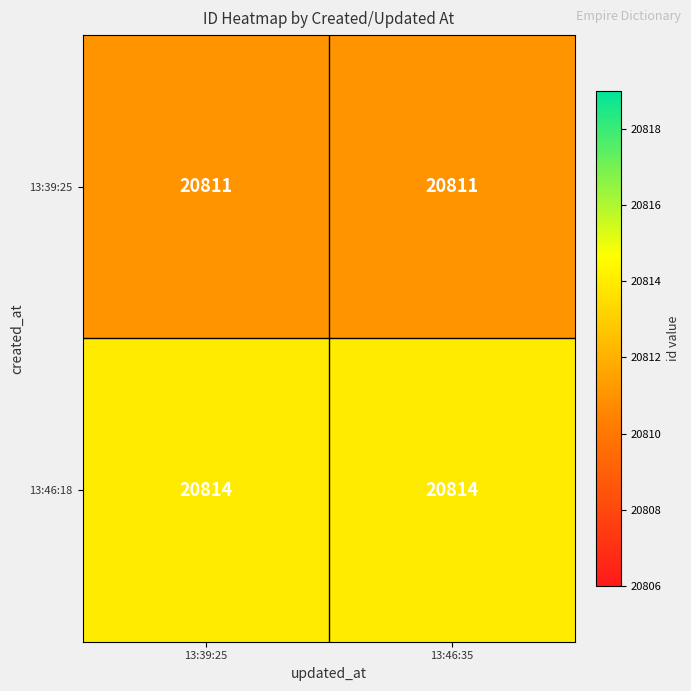

Which series has the largest total across all categories?

13:46:18